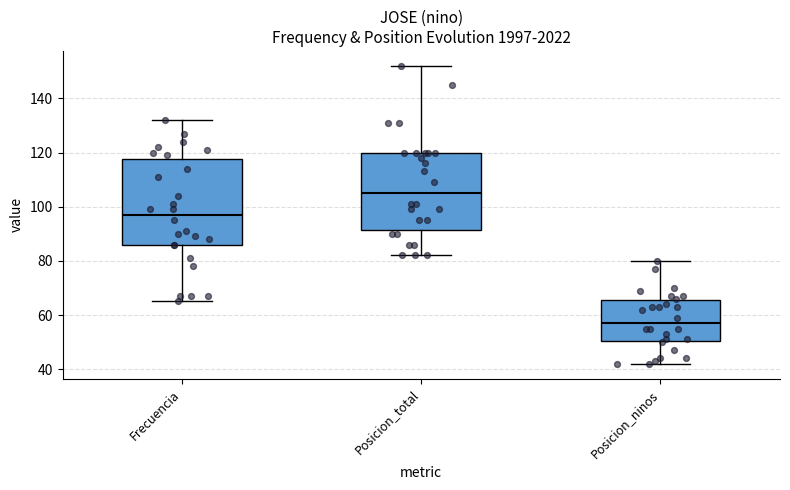

Where does the upper whisker of the box for Posicion_total end on the y-axis? The values are not printed on the chart, so give them approximately, as read against the axis.

152